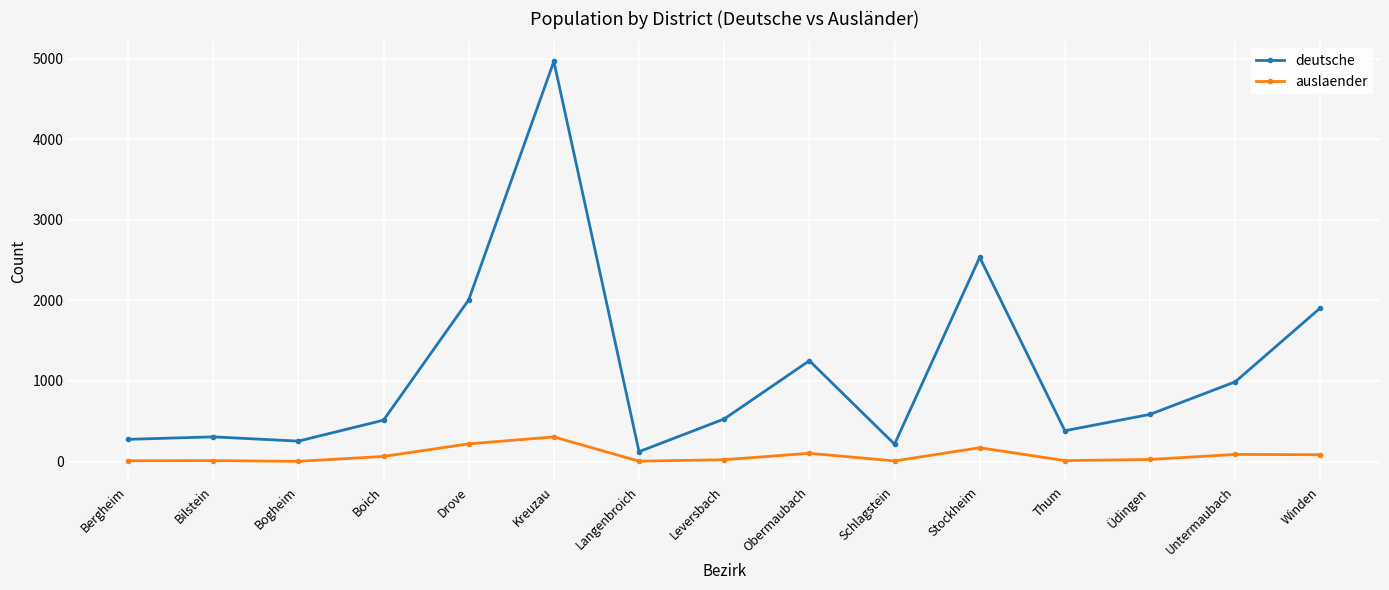

What is the label of the 5th point from the left?

Drove